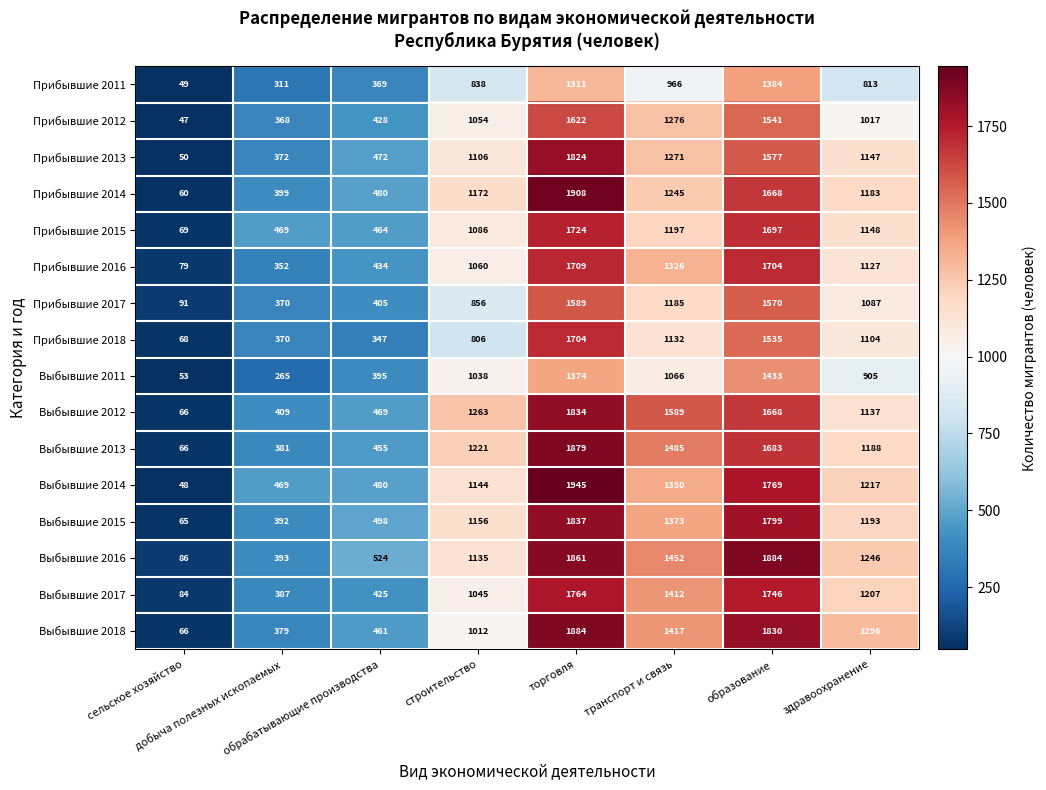

What is the minimum value shown in the chart?

47